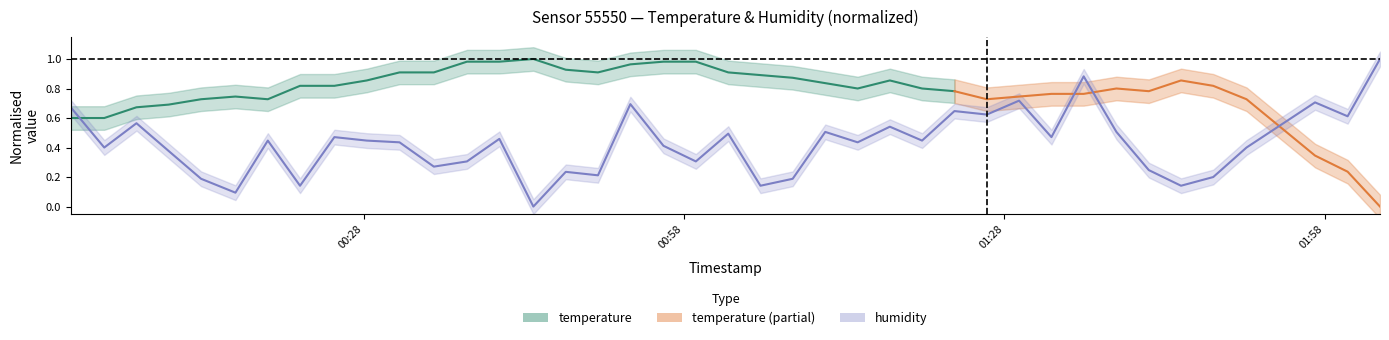

What is the label of the 24th point from the left?

2023-01-27T01:11:14